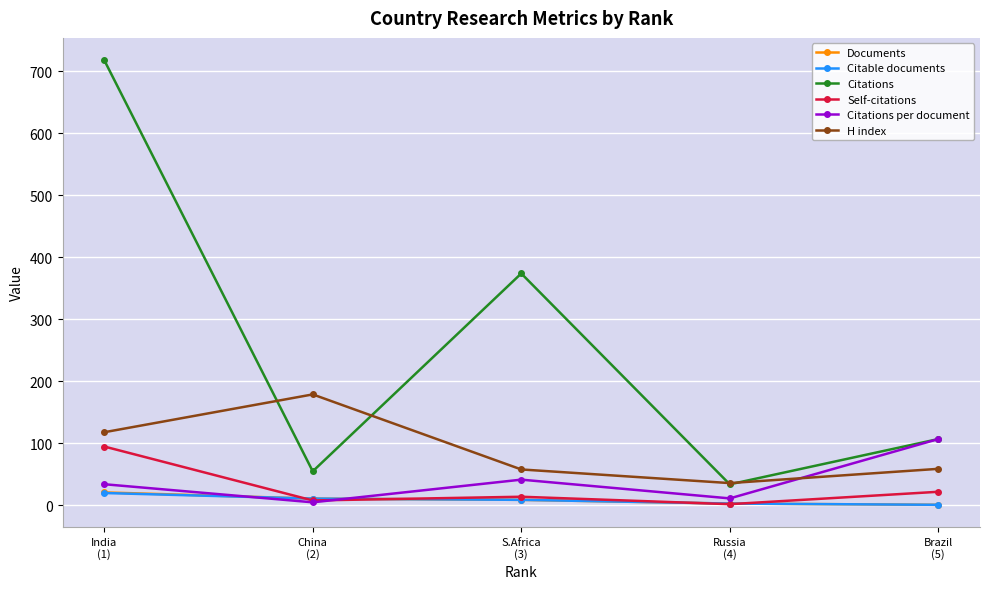

In Citations, how many points are higher than both neighbors (excluding endpoints)?

1